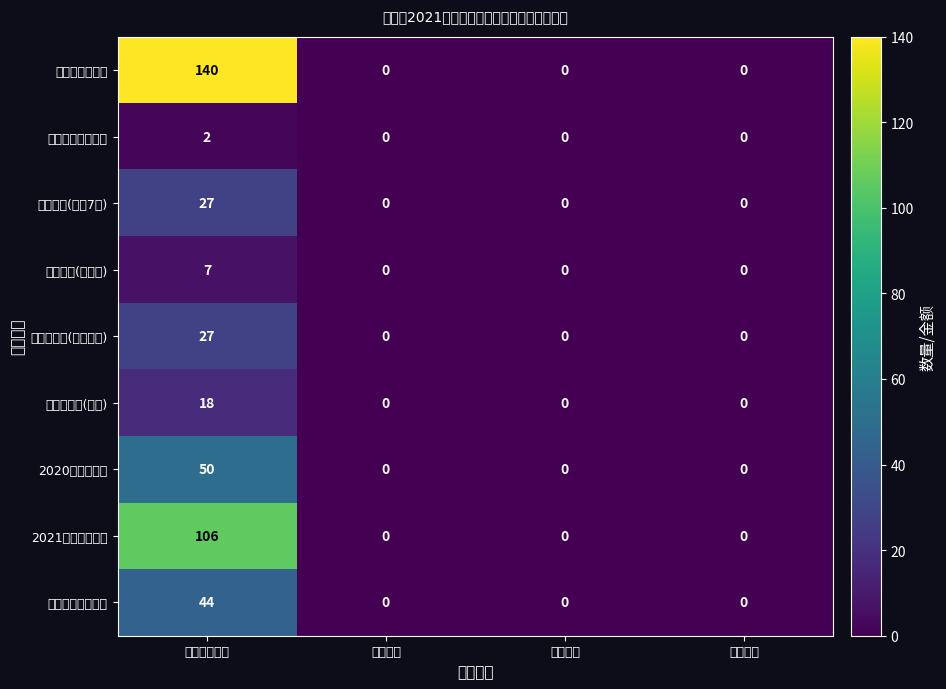

At which category is the sum across all series the highest?

初步计划数量